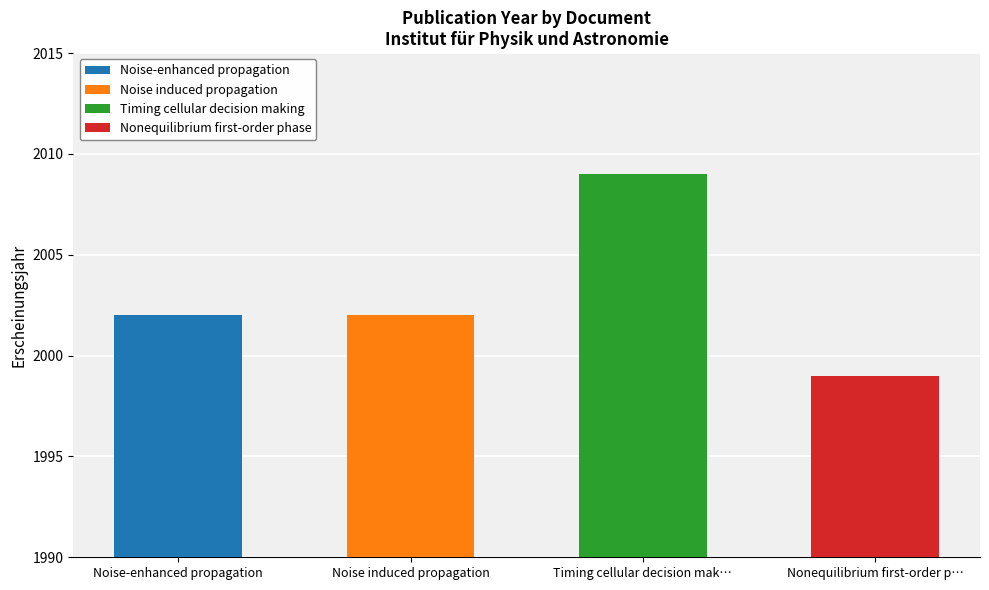

The chart shows a value of 2002 at Noise induced propagation. True or false?

True